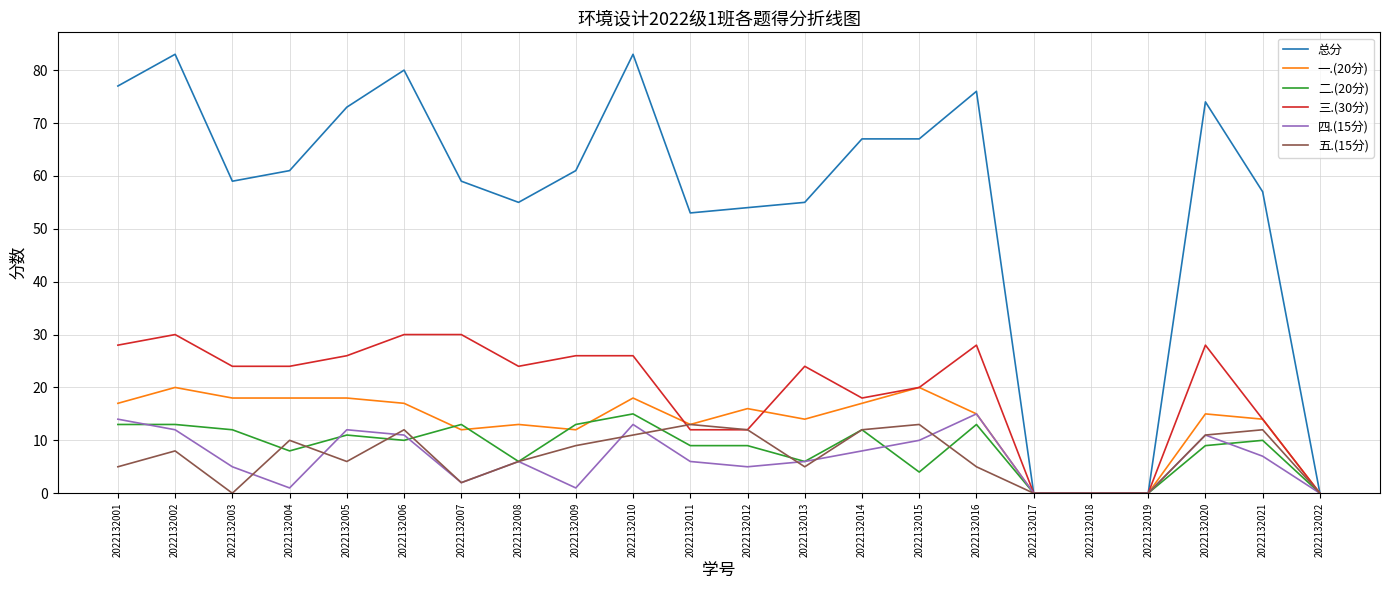

Reading right to left, extract all data points from this chart.

总分: 0	57	74	0	0	0	76	67	67	55	54	53	83	61	55	59	80	73	61	59	83	77
一.(20分): 0	14	15	0	0	0	15	20	17	14	16	13	18	12	13	12	17	18	18	18	20	17
二.(20分): 0	10	9	0	0	0	13	4	12	6	9	9	15	13	6	13	10	11	8	12	13	13
三.(30分): 0	14	28	0	0	0	28	20	18	24	12	12	26	26	24	30	30	26	24	24	30	28
四.(15分): 0	7	11	0	0	0	15	10	8	6	5	6	13	1	6	2	11	12	1	5	12	14
五.(15分): 0	12	11	0	0	0	5	13	12	5	12	13	11	9	6	2	12	6	10	0	8	5